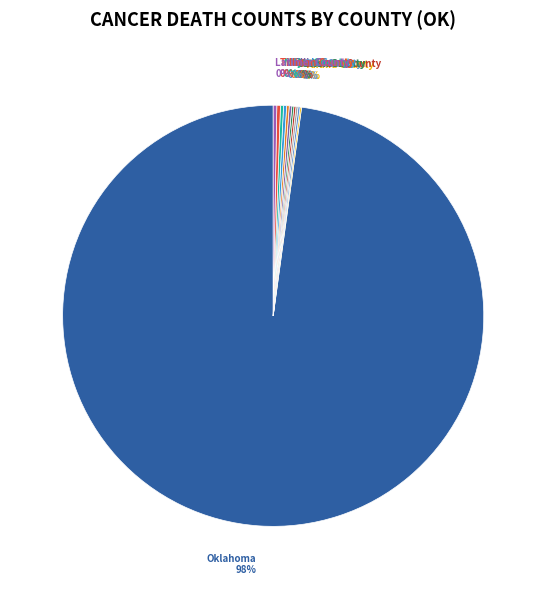

Is there any slice that represents more than half of the pie?

Yes